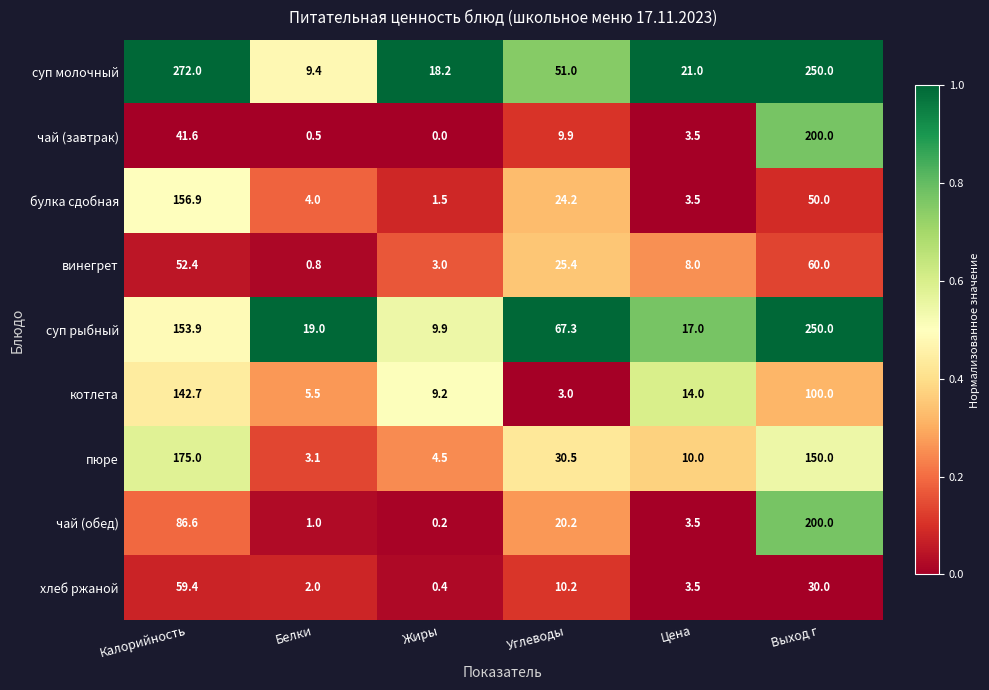

What is the greatest value displayed?

272.0